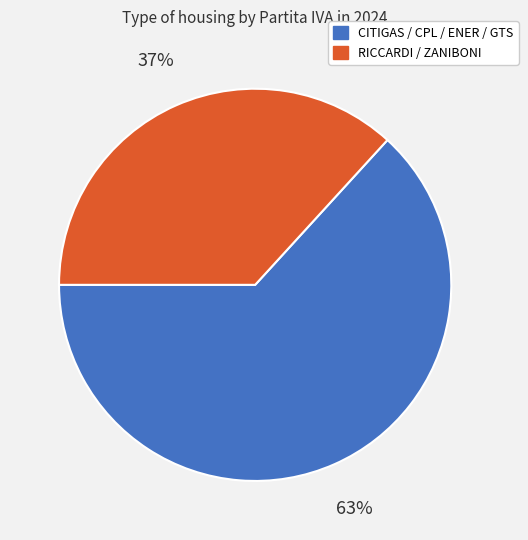

The RICCARDI / ZANIBONI slice represents 37% of the pie. True or false?

True